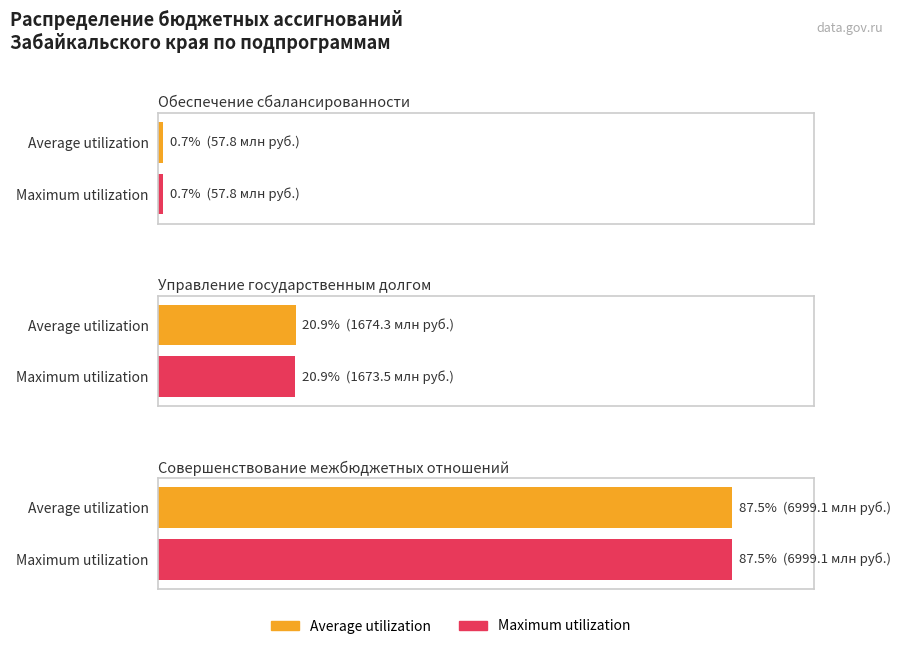

Which series has the largest total across all categories?

Average utilization